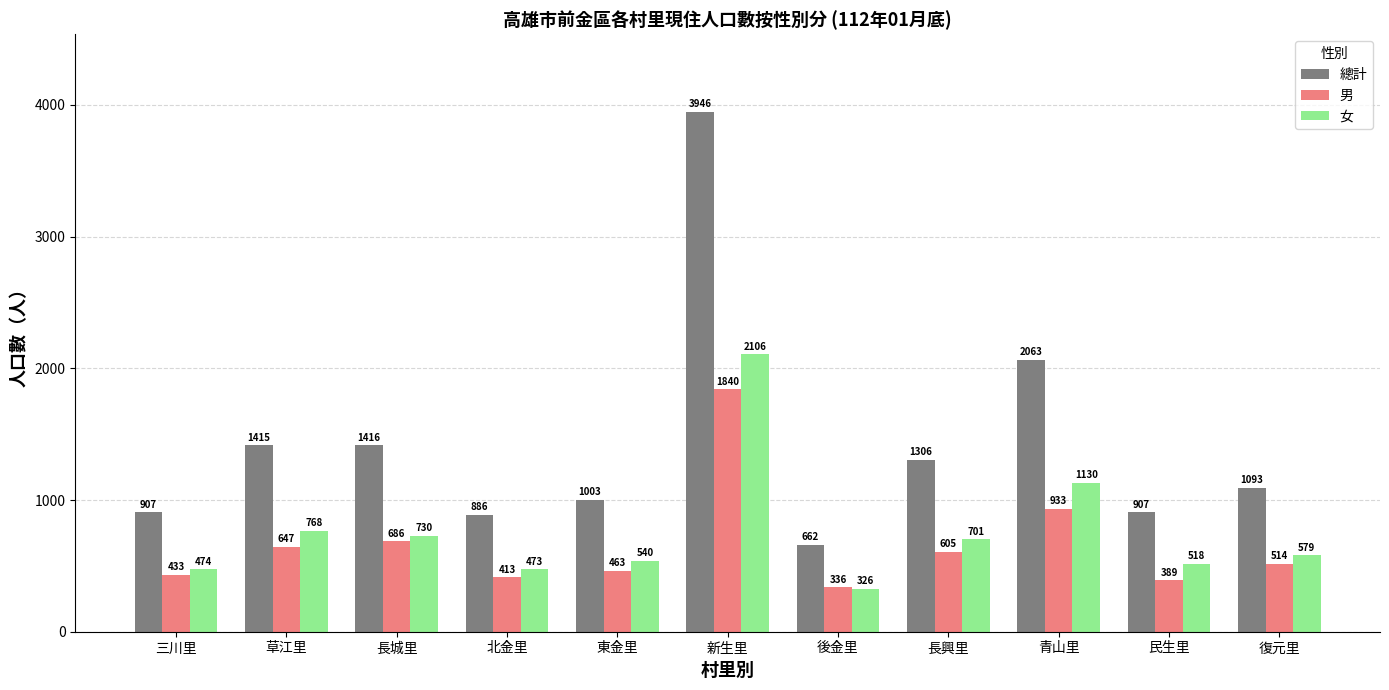

What is the value of the 總計 bar at the 9th from the left?

2063